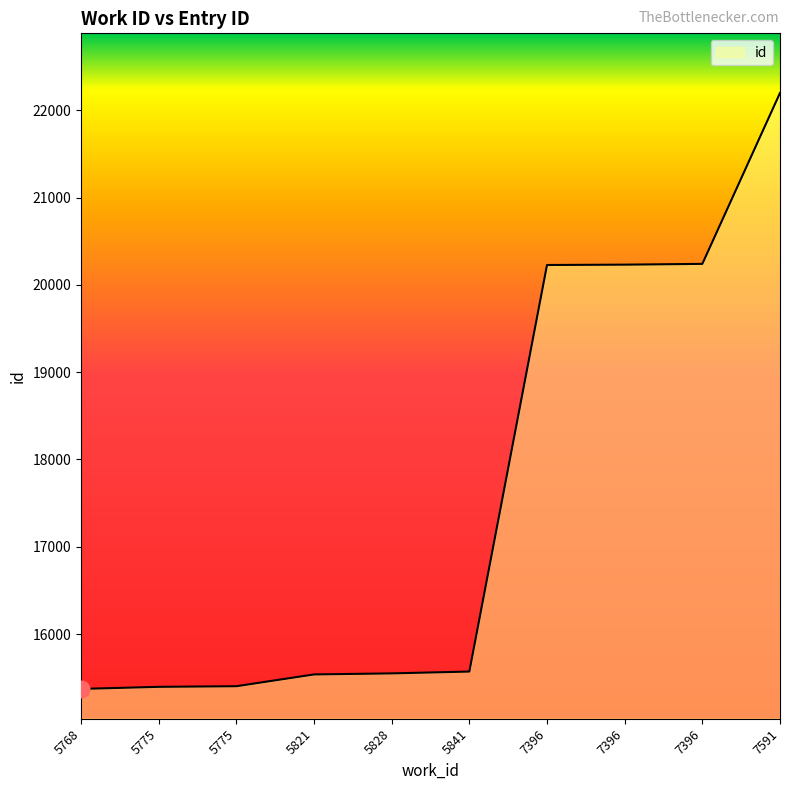

What is the difference between the values at 7396 and 5775?

4845